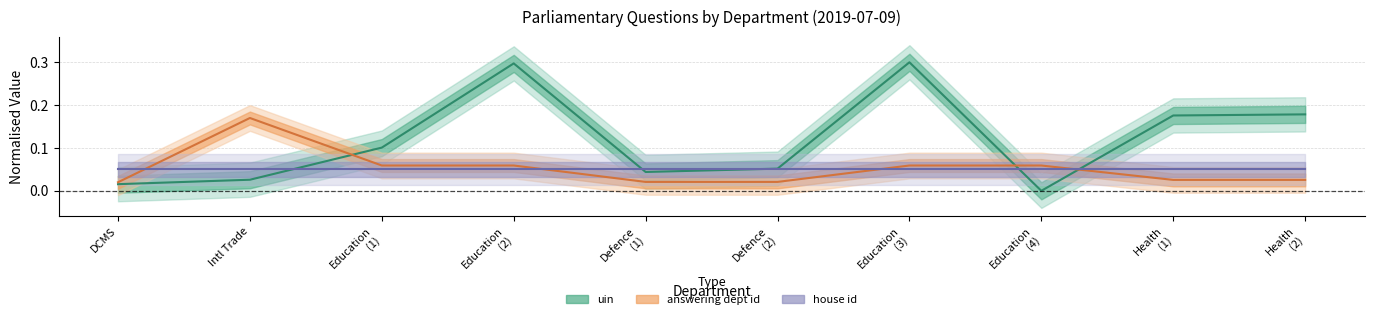

The value of uin at Education (4) is 0.0. True or false?

True